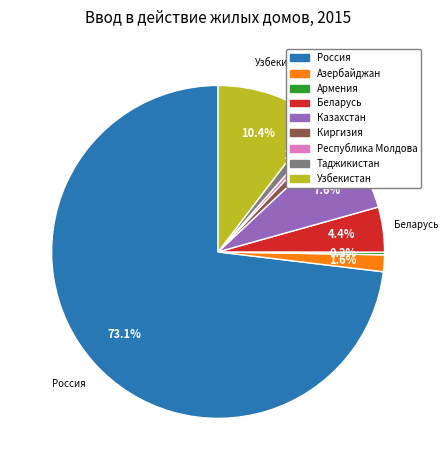

To the nearest percent, what percentage of the pie is Казахстан?

8%